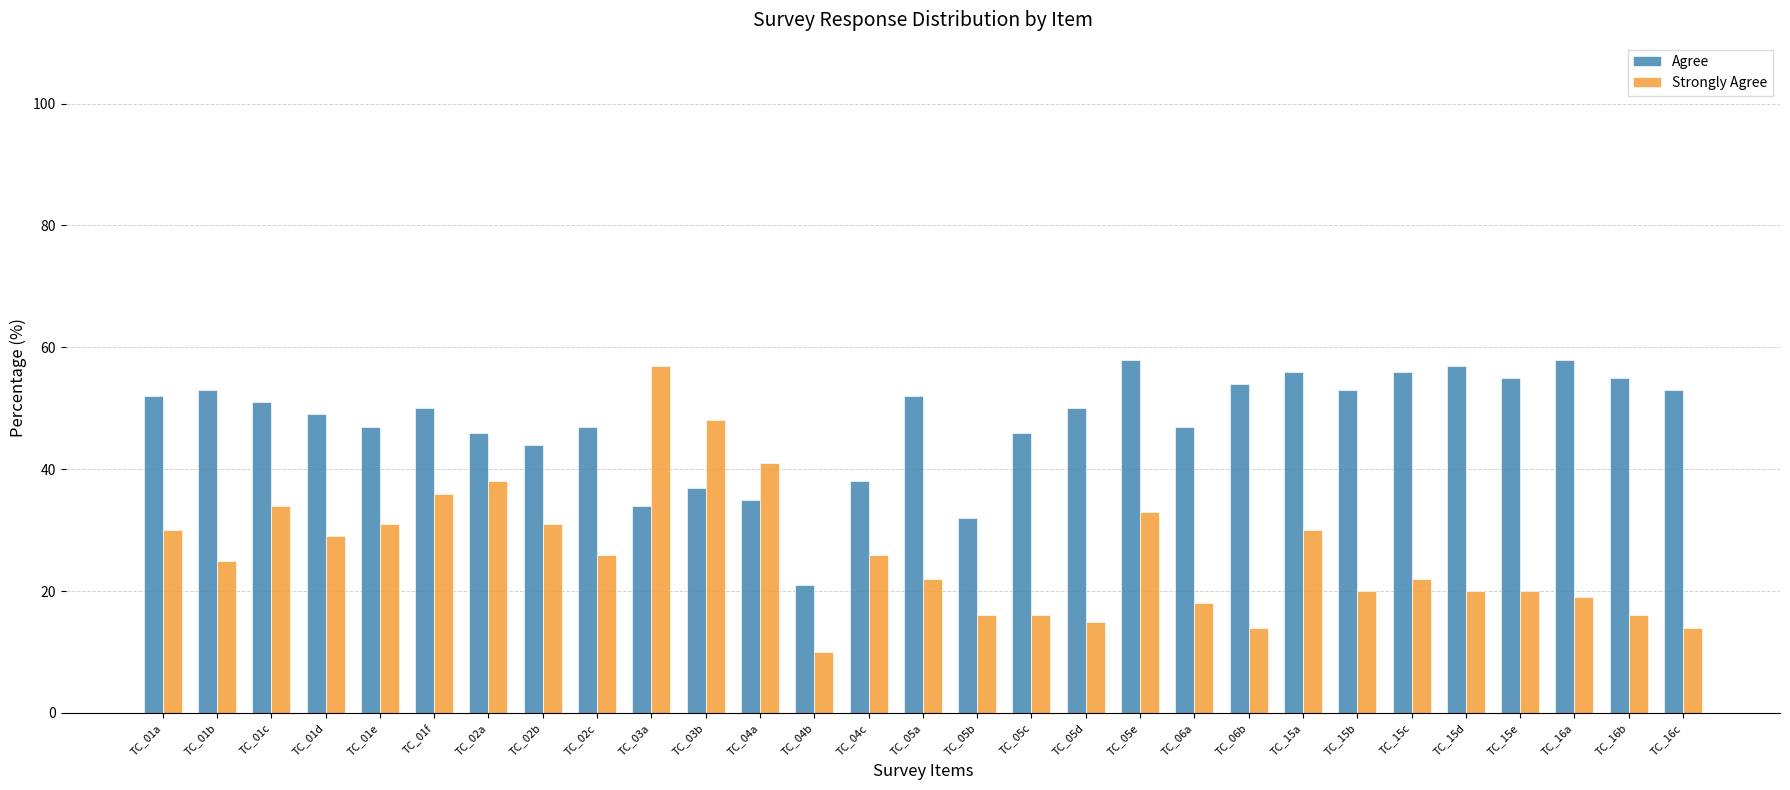

True or false: Strongly Agree has a value of 16 at TC_05c.

True